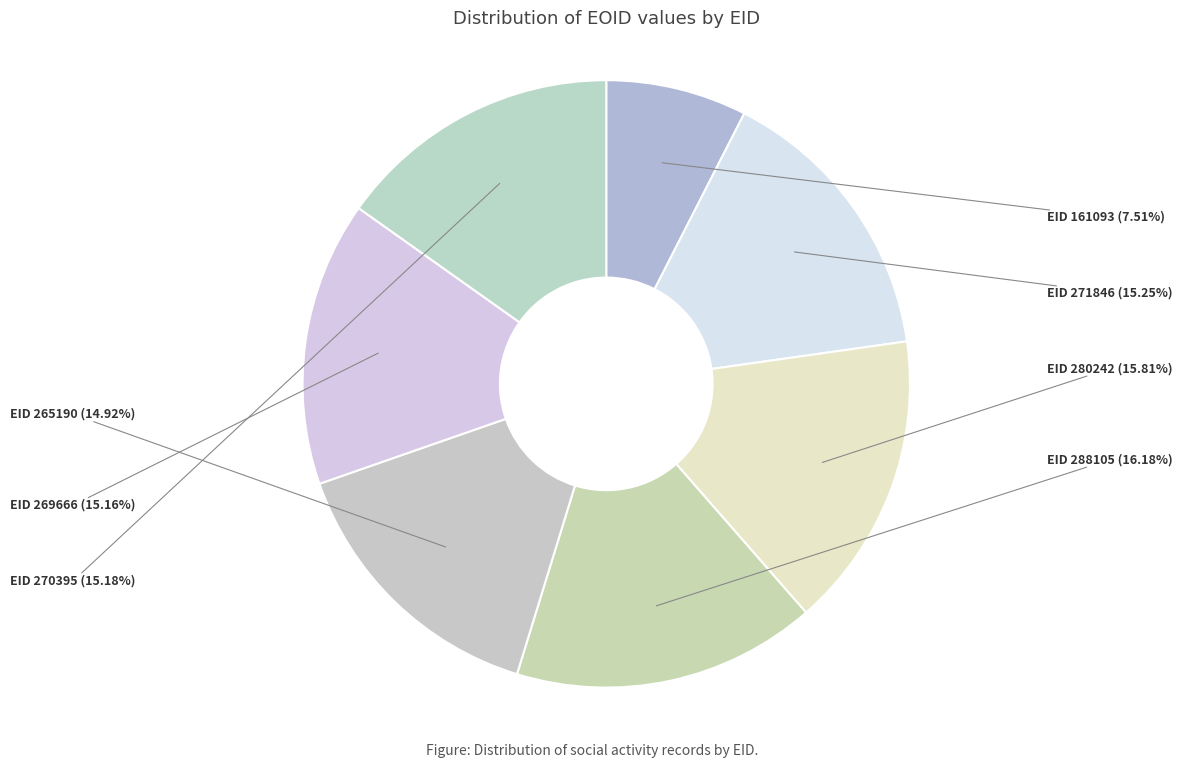

Is there a majority slice in this chart?

No